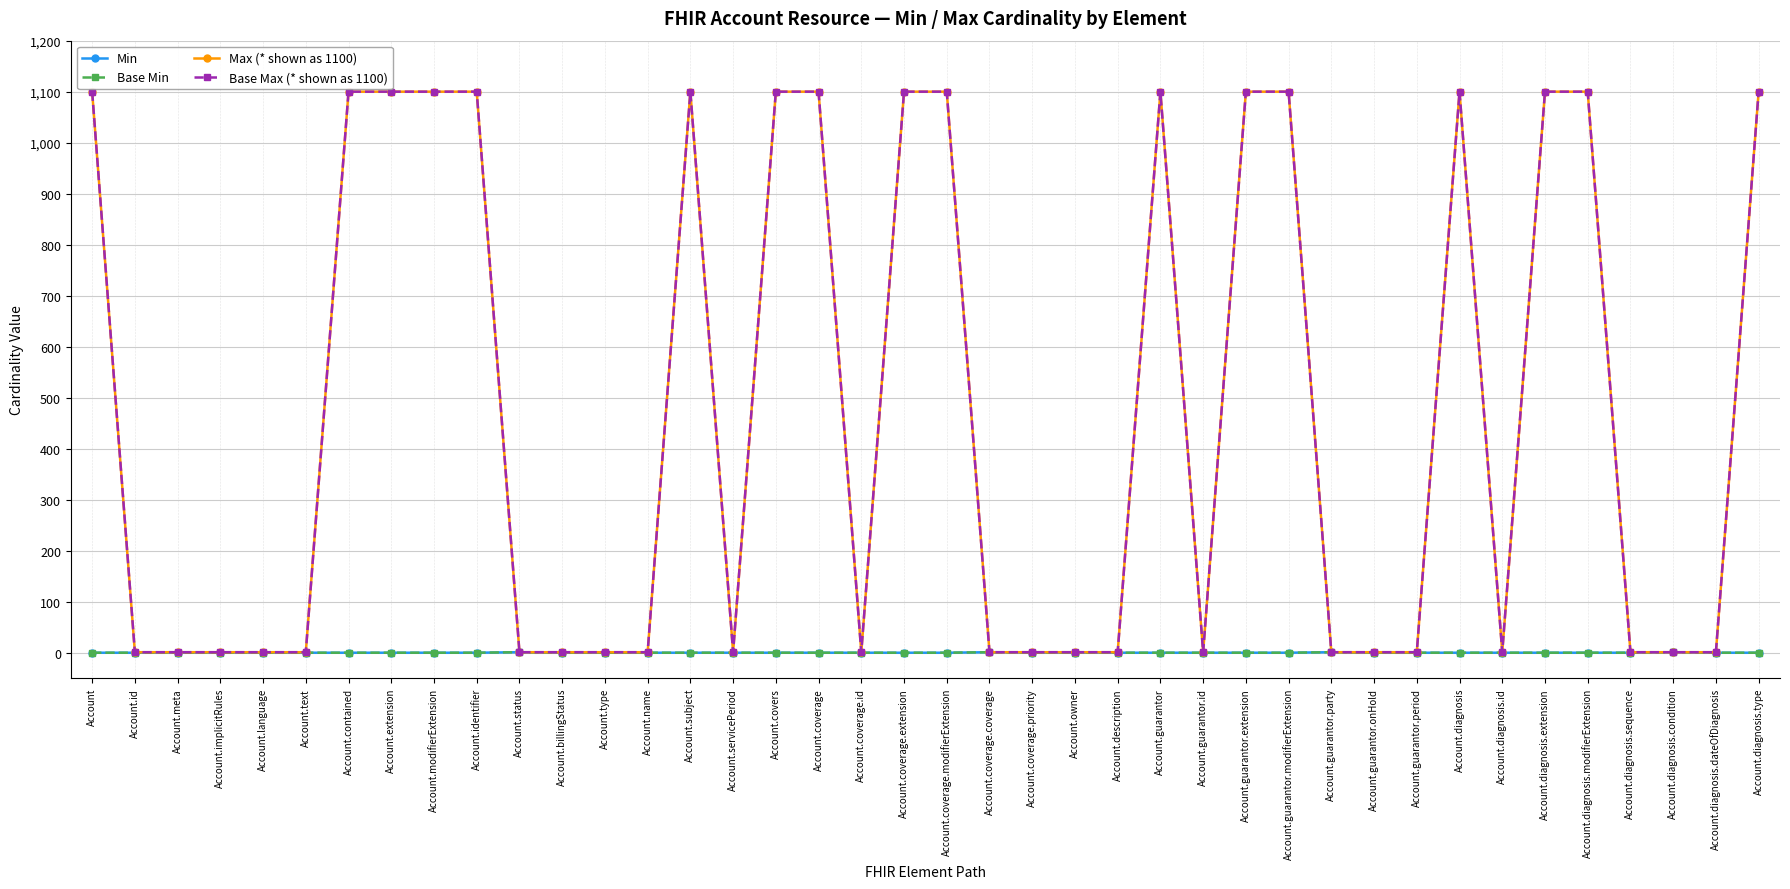

Does the chart have visible grid lines?

Yes